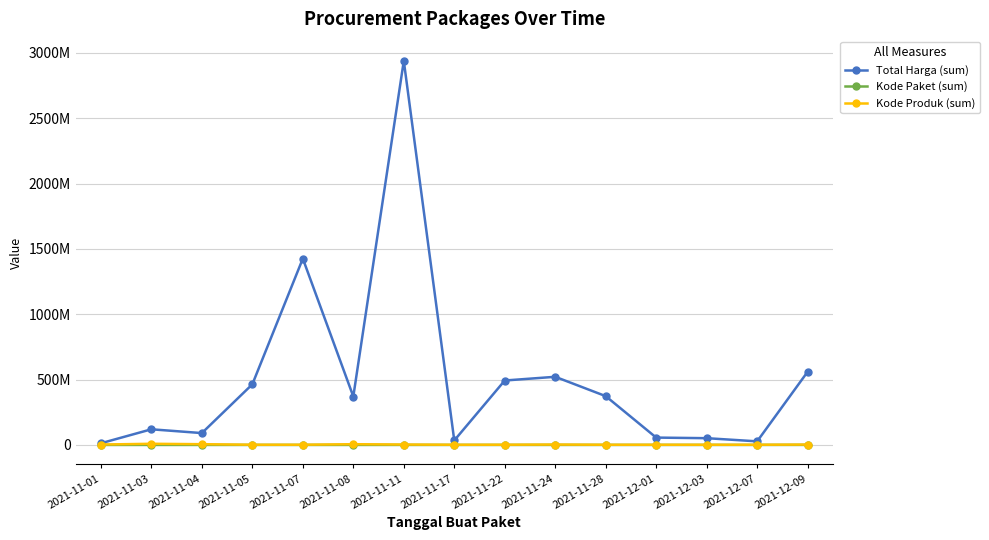

In Kode Produk (sum), how many points are higher than both neighbors (excluding endpoints)?

4